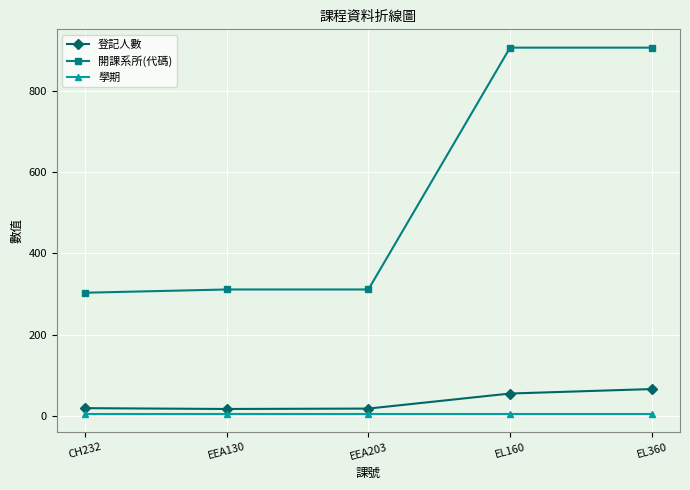

Between EEA203 and EL160, which series saw the biggest shift?

開課系所(代碼)